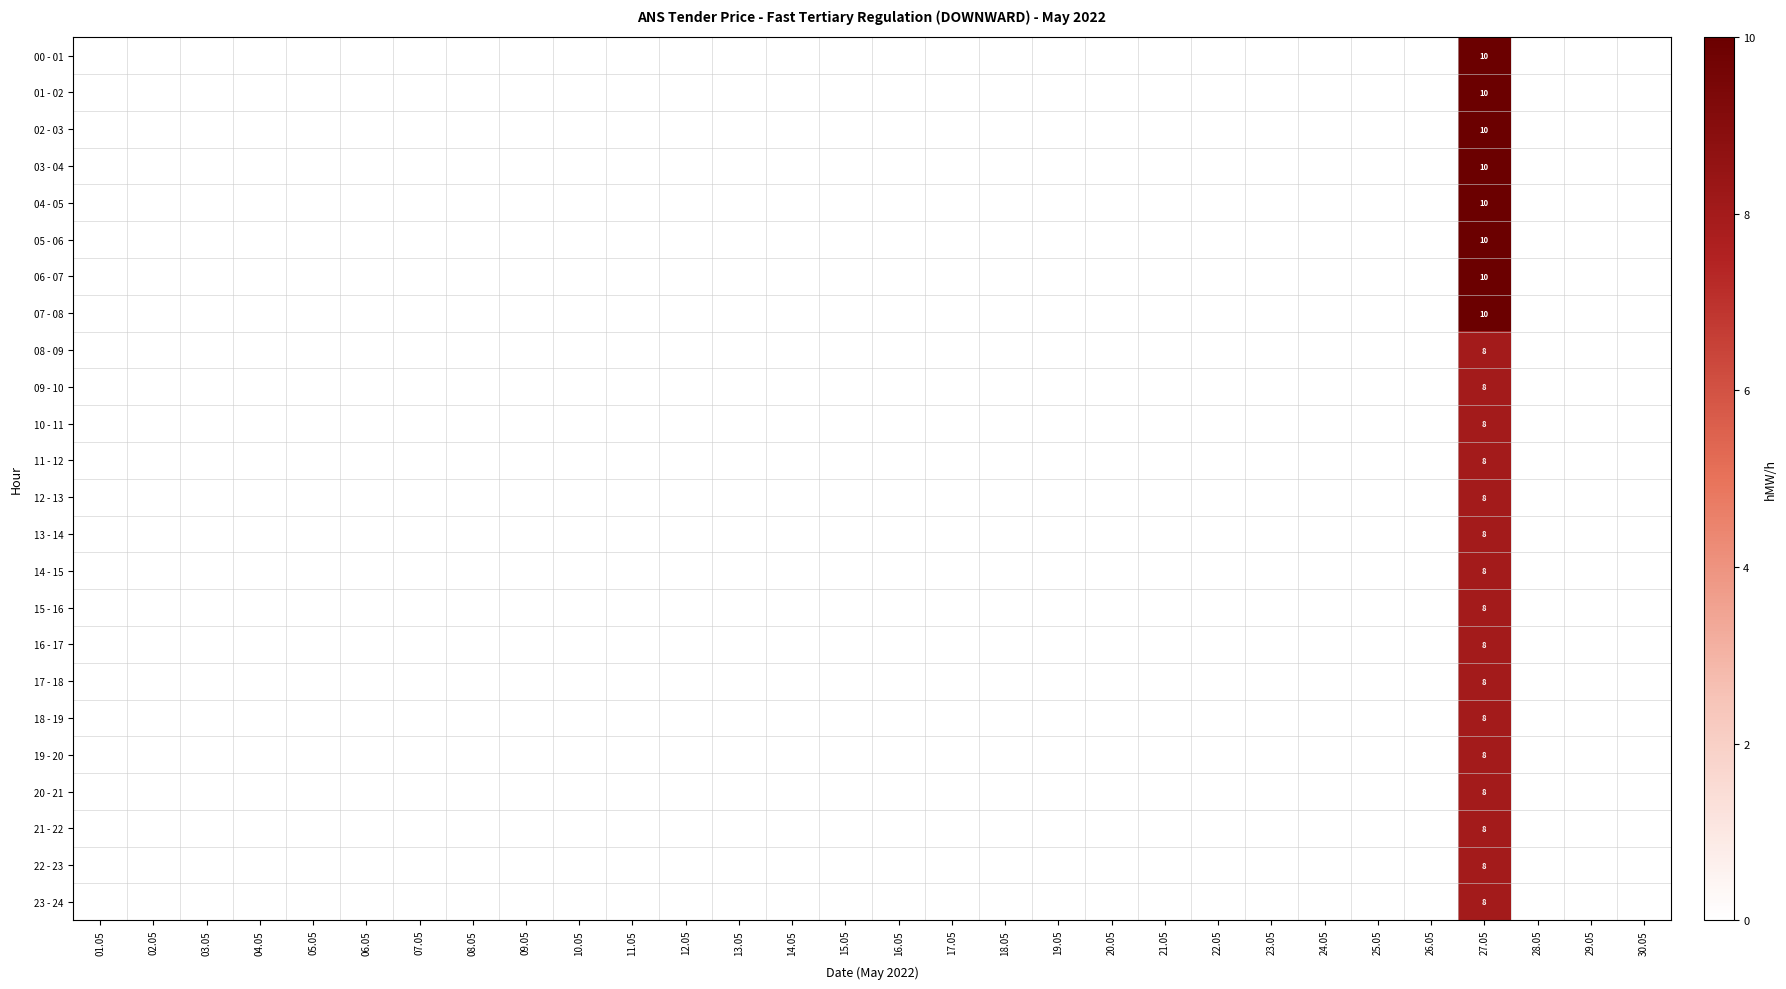

Which has a higher value, 25.05 or 15.05?

25.05